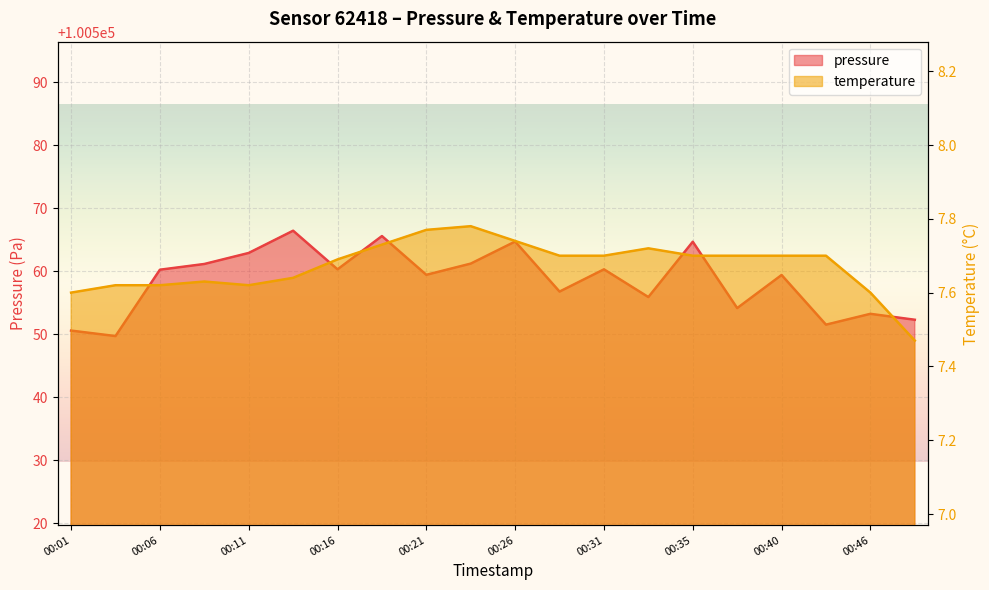

Where is temperature nearest to the value 7?

00:48